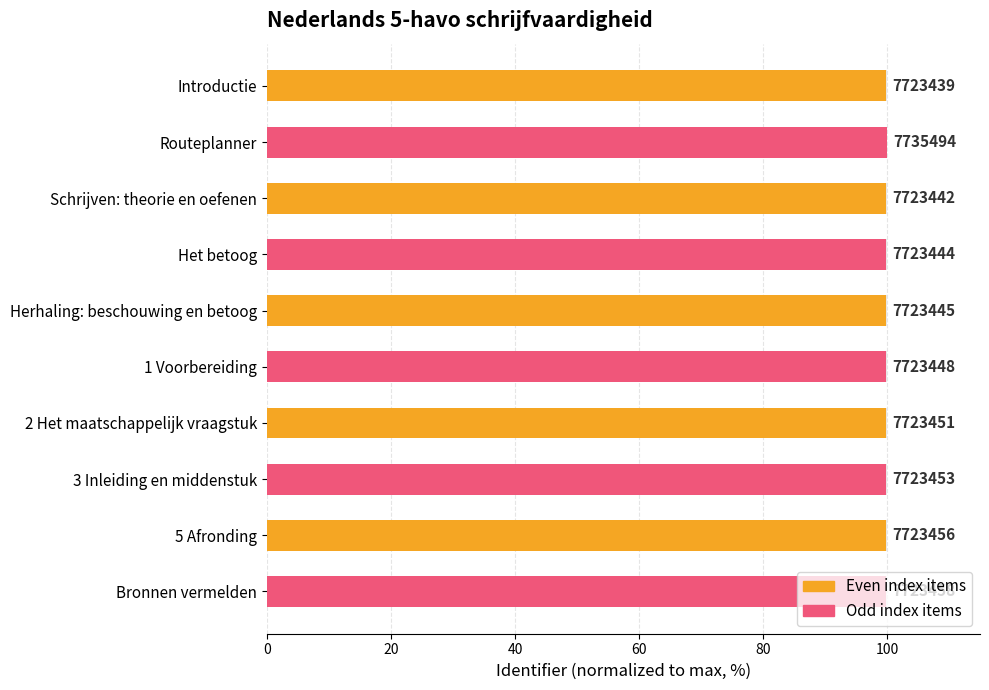

The chart shows a value of 99.8 at 1 Voorbereiding. True or false?

True